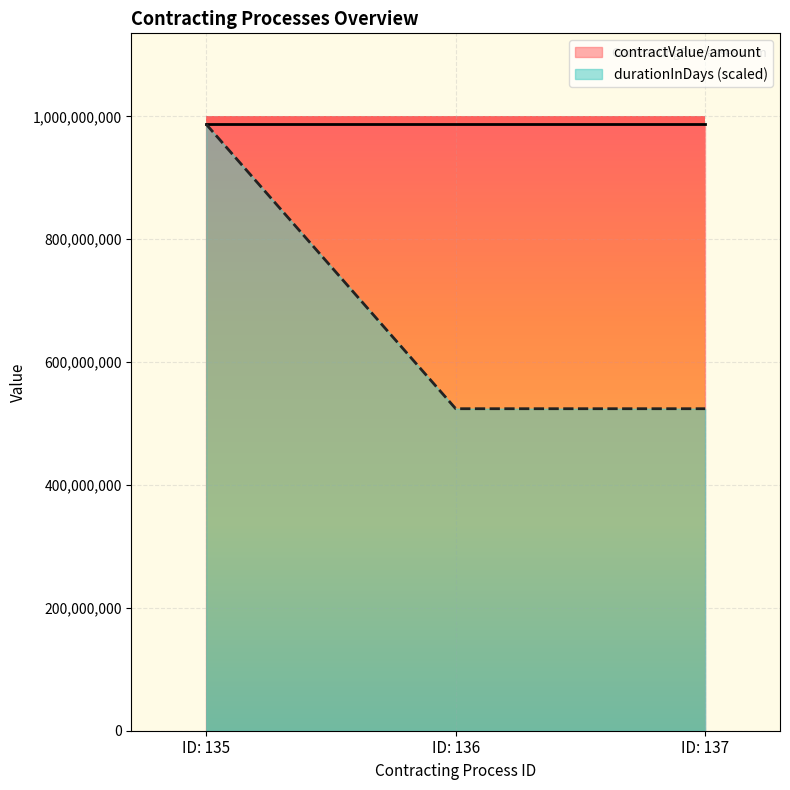

Reading left to right, transcribe all the data shown in this chart.

987025706.9	524107989.9	524107989.9